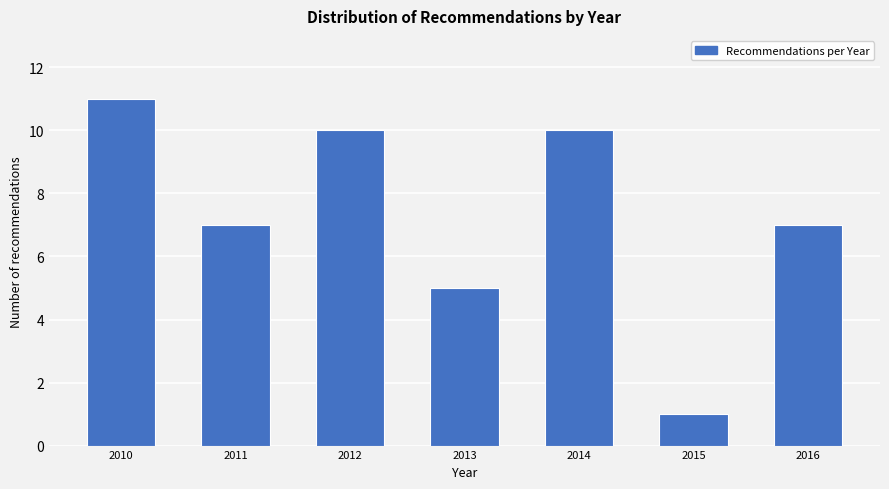

Reading right to left, transcribe all the data shown in this chart.

2016=7	2015=1	2014=10	2013=5	2012=10	2011=7	2010=11